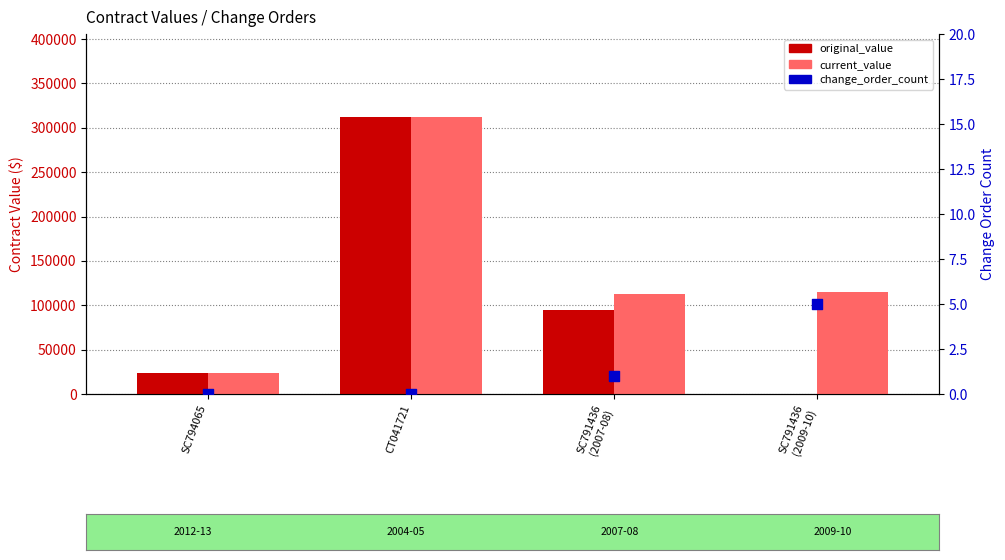

Is the value of change_order_count at SC791436
(2007-08) greater than the value of current_value at CT041721?

No